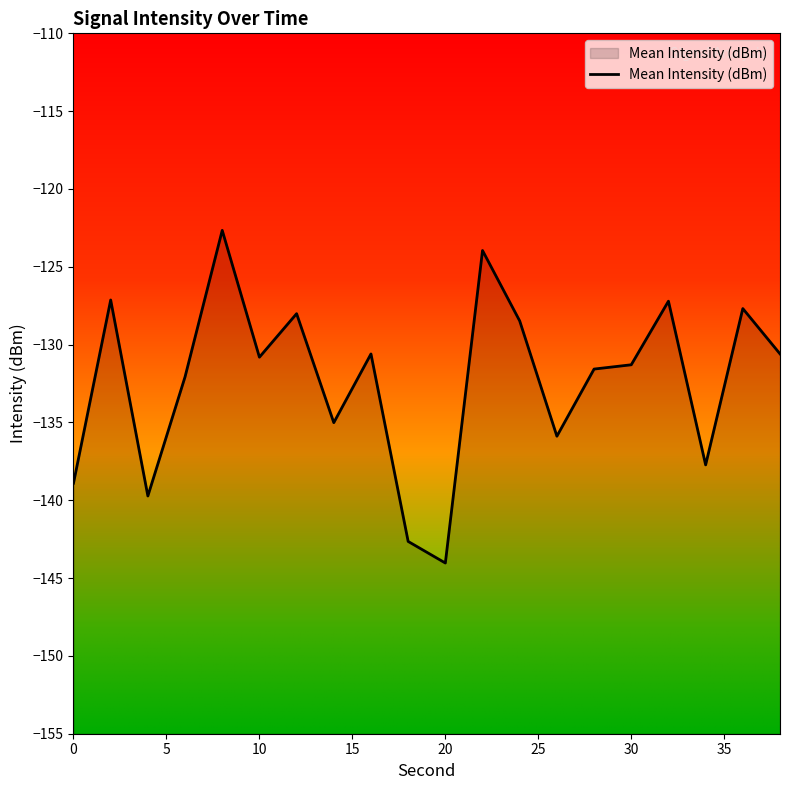

The chart shows a value of -131.3 at 30. True or false?

True